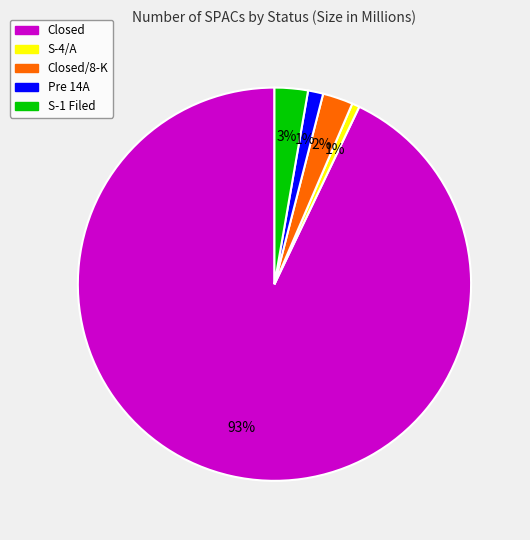

Is there a majority slice in this chart?

Yes